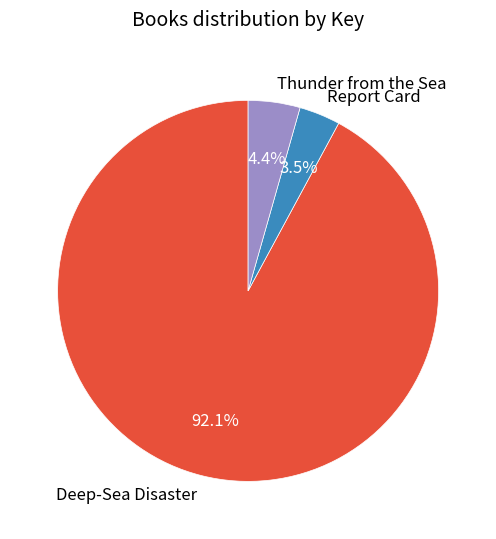

True or false: Deep-Sea Disaster accounts for 92% of the total.

True